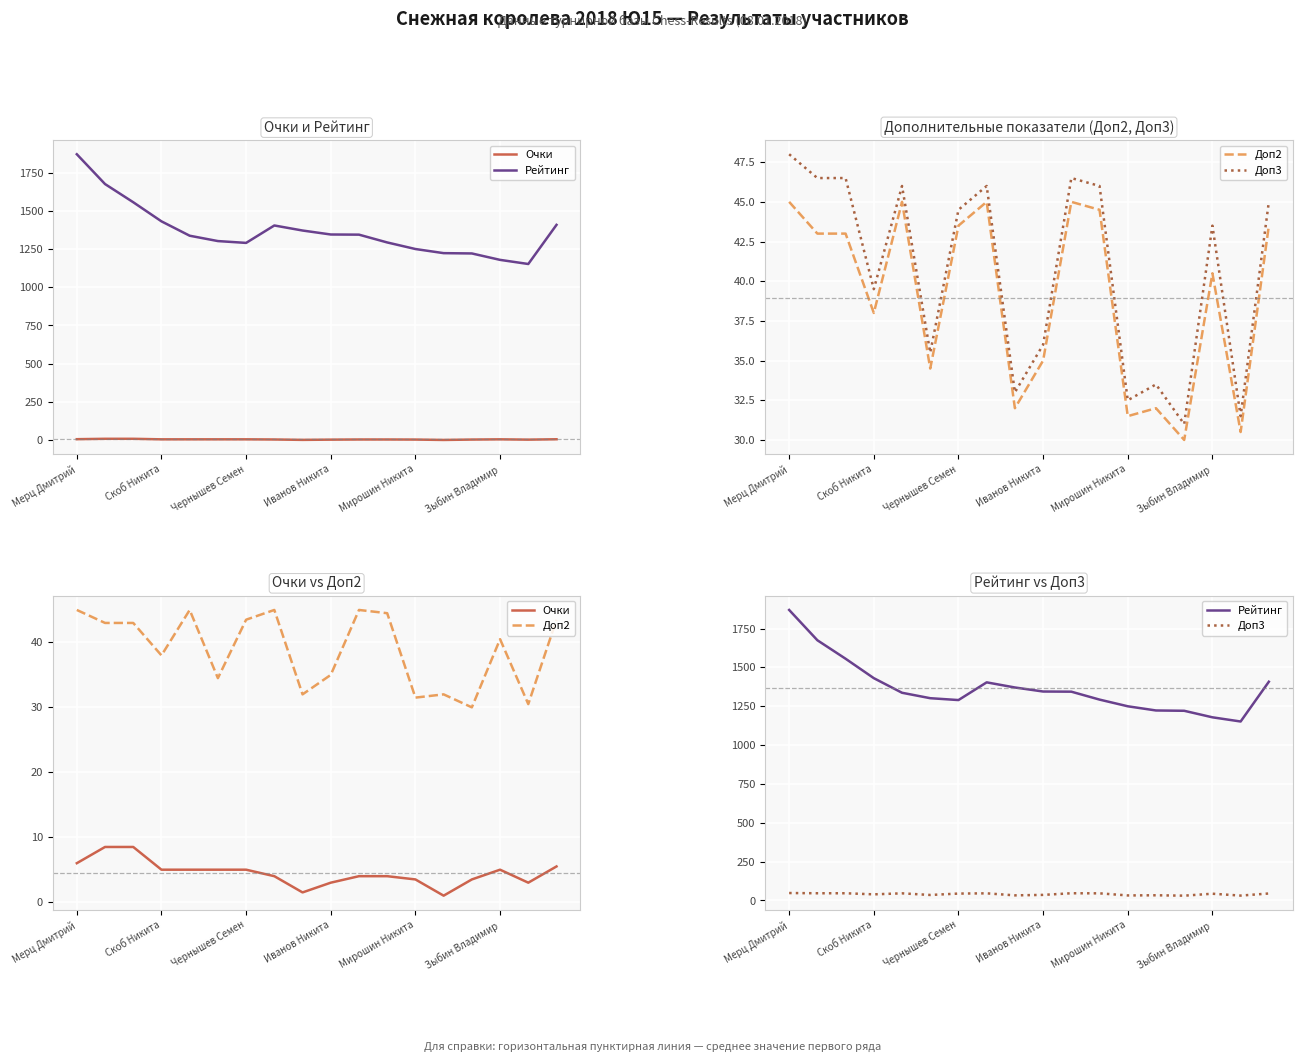

Reading left to right, transcribe all the data shown in this chart.

Очки: 6.0	8.5	8.5	5.0	5.0	5.0	5.0	4.0	1.5	3.0	4.0	4.0	3.5	1.0	3.5	5.0	3.0	5.5
Рейтинг: 1870.0	1675.0	1556.0	1431.0	1337.0	1302.0	1290.0	1404.0	1371.0	1345.0	1344.0	1293.0	1250.0	1223.0	1221.0	1179.0	1152.0	1408.0
Доп2: 45.0	43.0	43.0	38.0	45.0	34.5	43.5	45.0	32.0	35.0	45.0	44.5	31.5	32.0	30.0	40.5	30.5	43.5
Доп3: 48.0	46.5	46.5	39.5	46.0	35.5	44.5	46.0	33.0	36.0	46.5	46.0	32.5	33.5	31.0	43.5	31.5	45.0